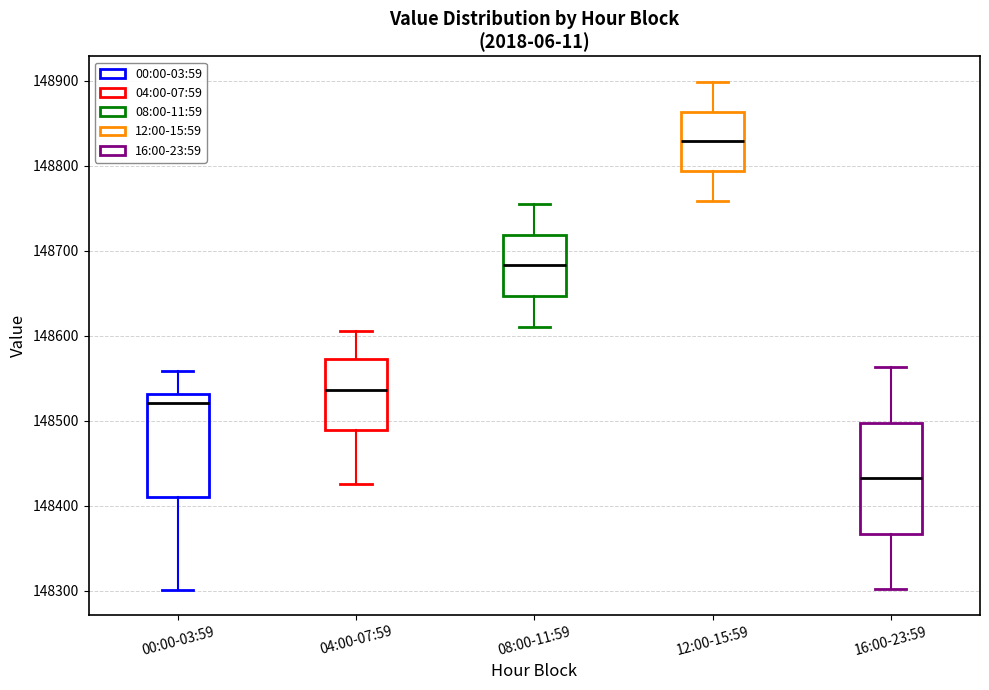

Reading left to right, transcribe this box plot: for each box, give where its median line is, the range the box spans, and where its two whiskers end, as read against the y-axis. The values are not printed on the chart, so give them approximately, as read against the axis.

00:00-03:59: median 148520, box 148410 to 148530, whiskers 148300 to 148560
04:00-07:59: median 148540, box 148490 to 148570, whiskers 148430 to 148610
08:00-11:59: median 148680, box 148650 to 148720, whiskers 148610 to 148750
12:00-15:59: median 148830, box 148790 to 148860, whiskers 148760 to 148900
16:00-23:59: median 148430, box 148370 to 148500, whiskers 148300 to 148560